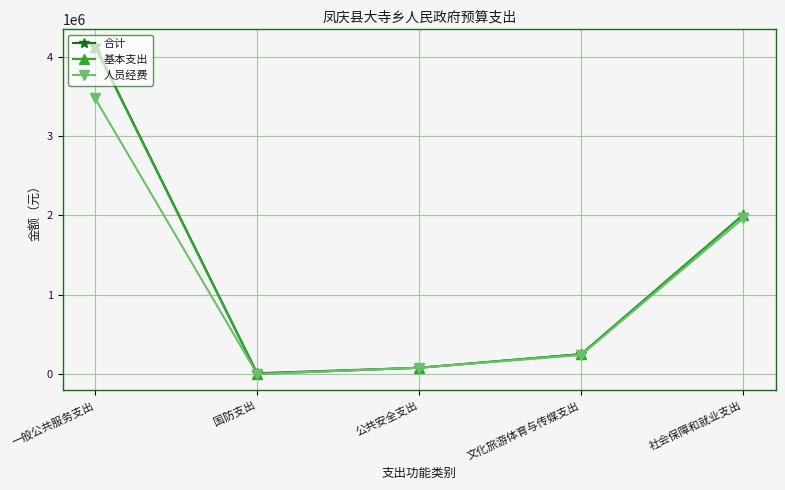

Where does the 人员经费 series first go above 239761?

一般公共服务支出